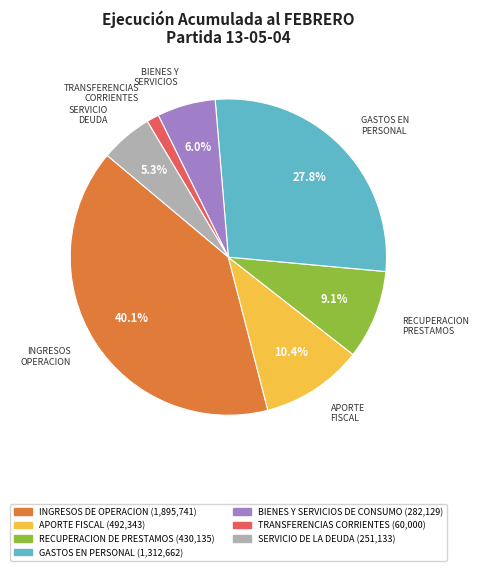

Is there any slice that represents more than half of the pie?

No